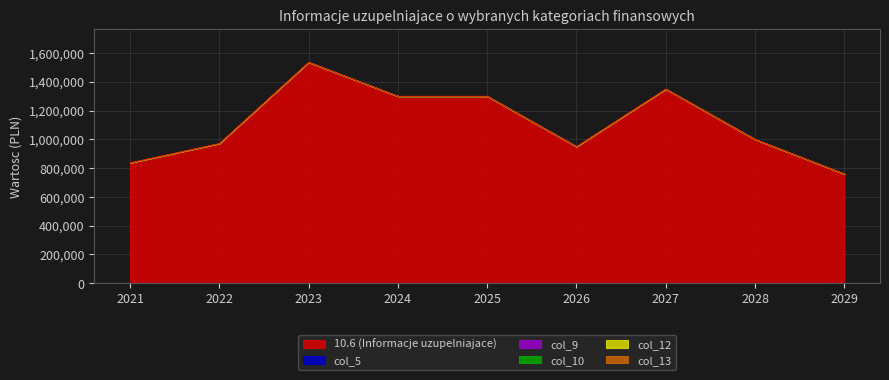

How many lines are shown in the chart?

1